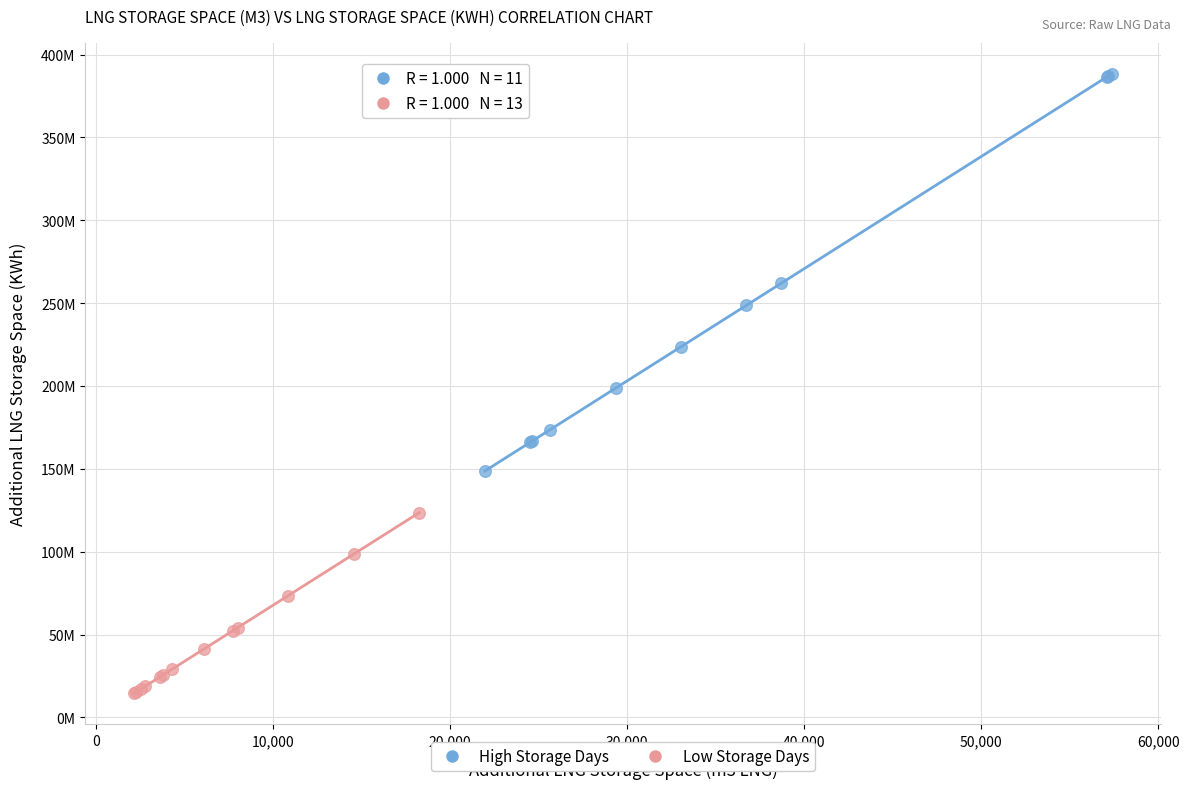

Which series reaches the maximum Y coordinate?

High Storage Days